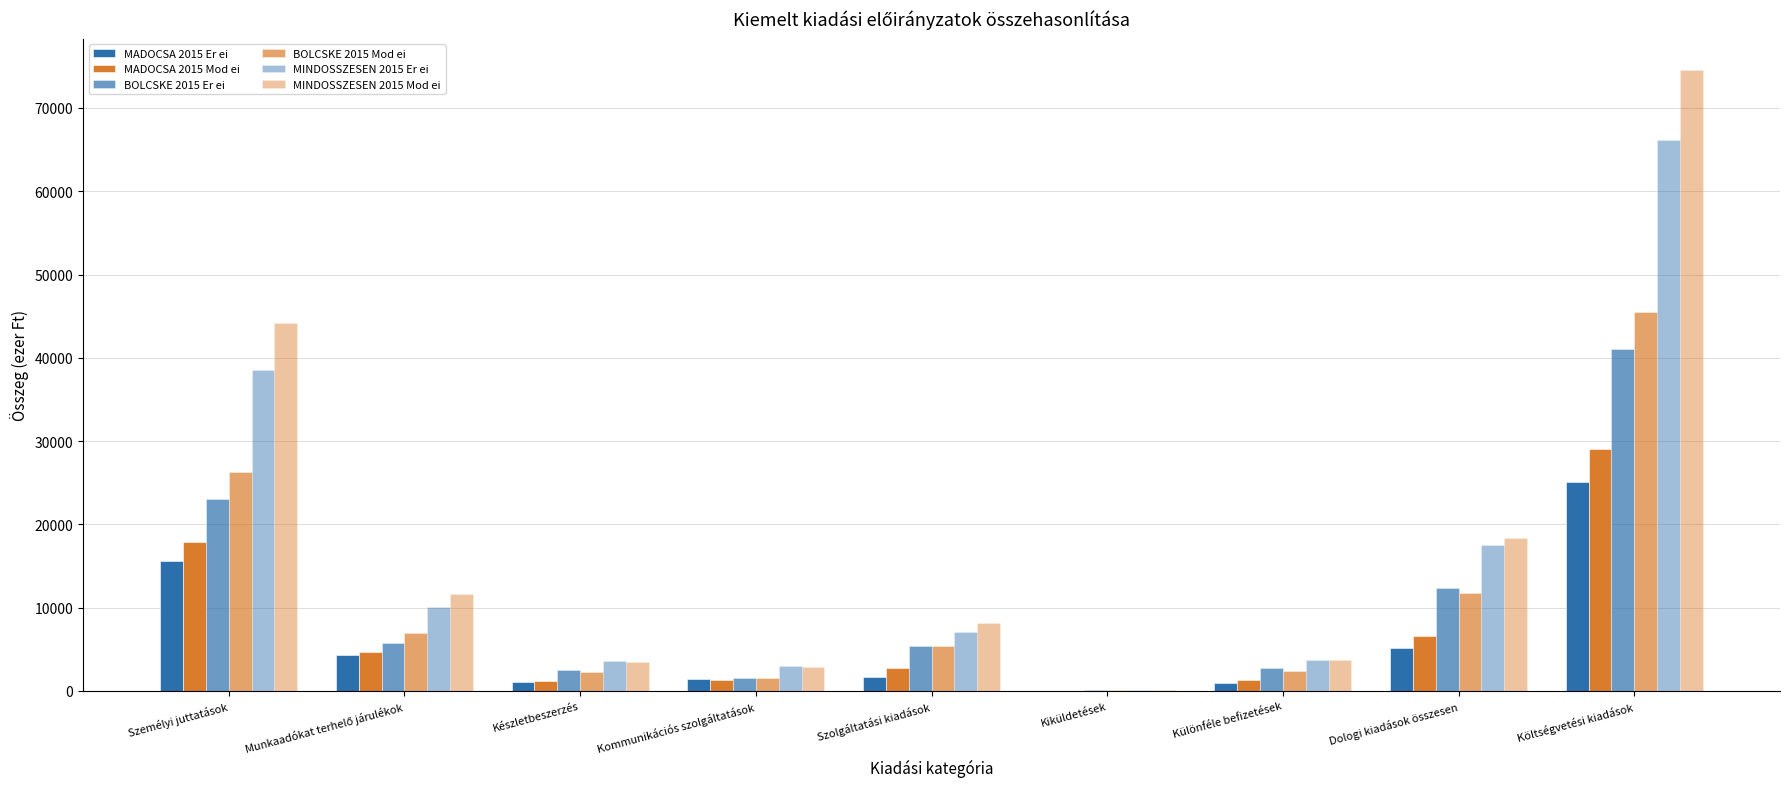

Where is MINDOSSZESEN 2015 Er ei nearest to the value 33131?

Személyi juttatások